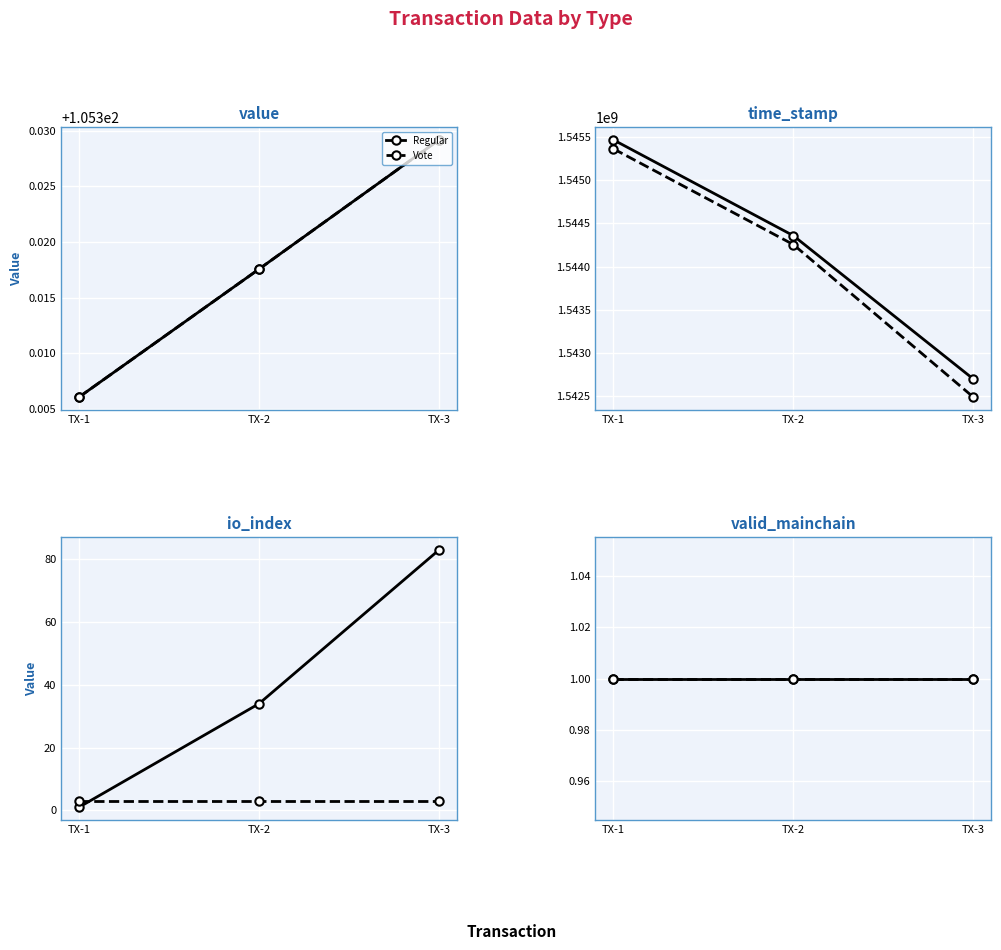

What is the sum of all time_stamp values?

9264637128.0